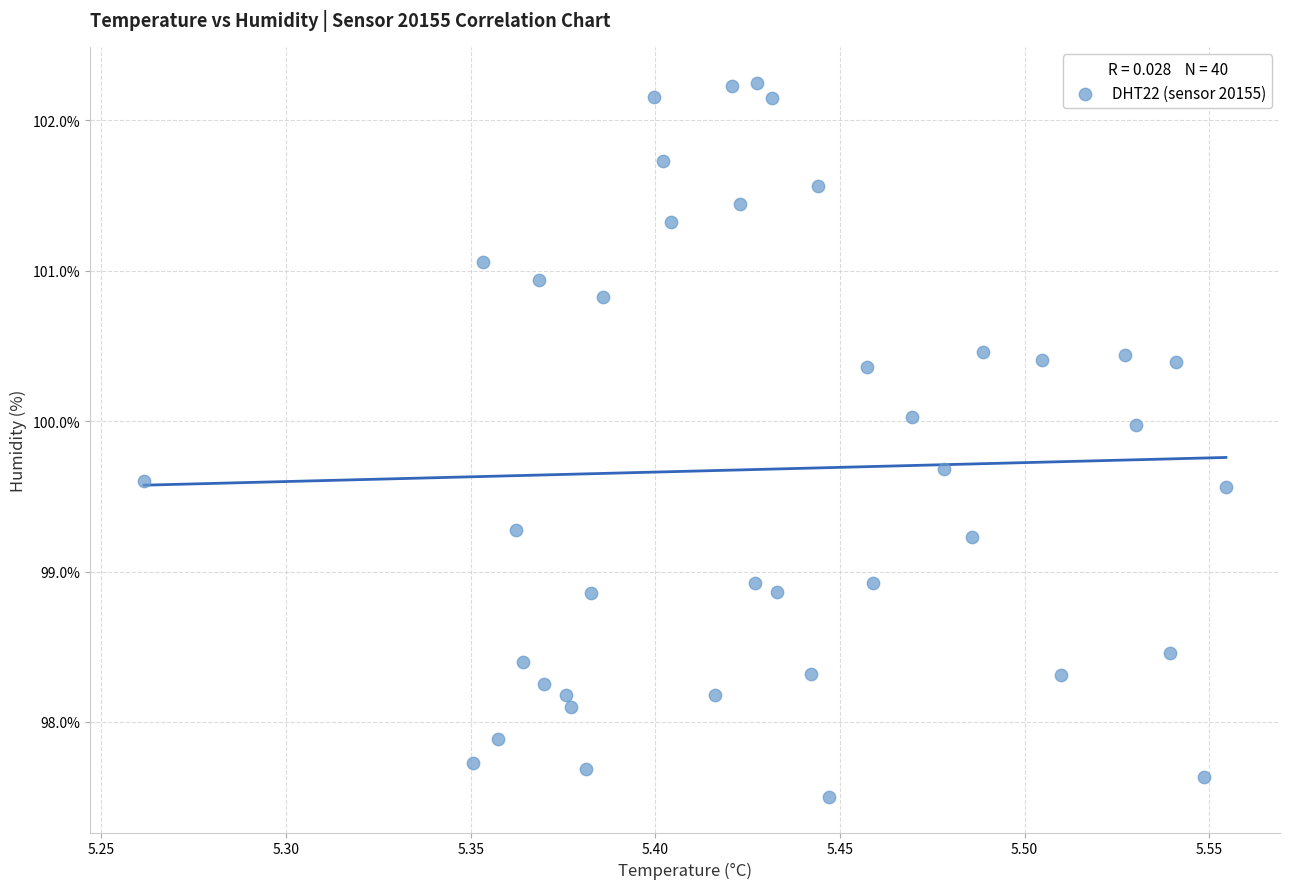

What is the range of Y values (max minus min)?

4.7